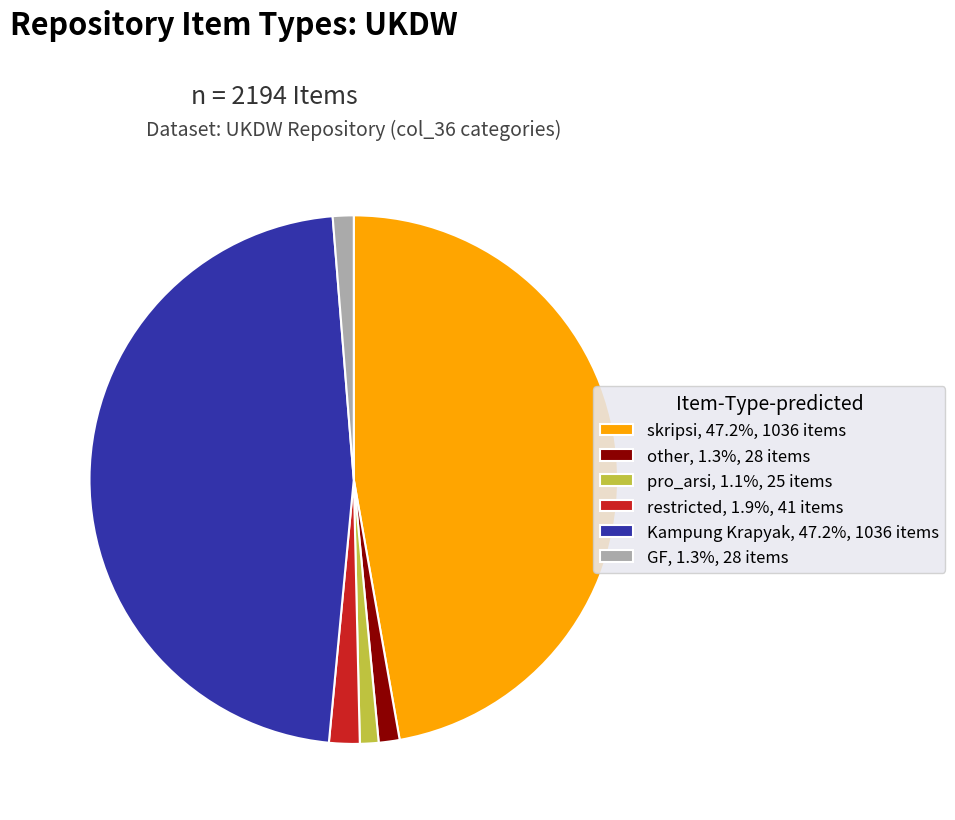

Does skripsi, 47.2%, 1036 items account for over 50% of the chart?

No